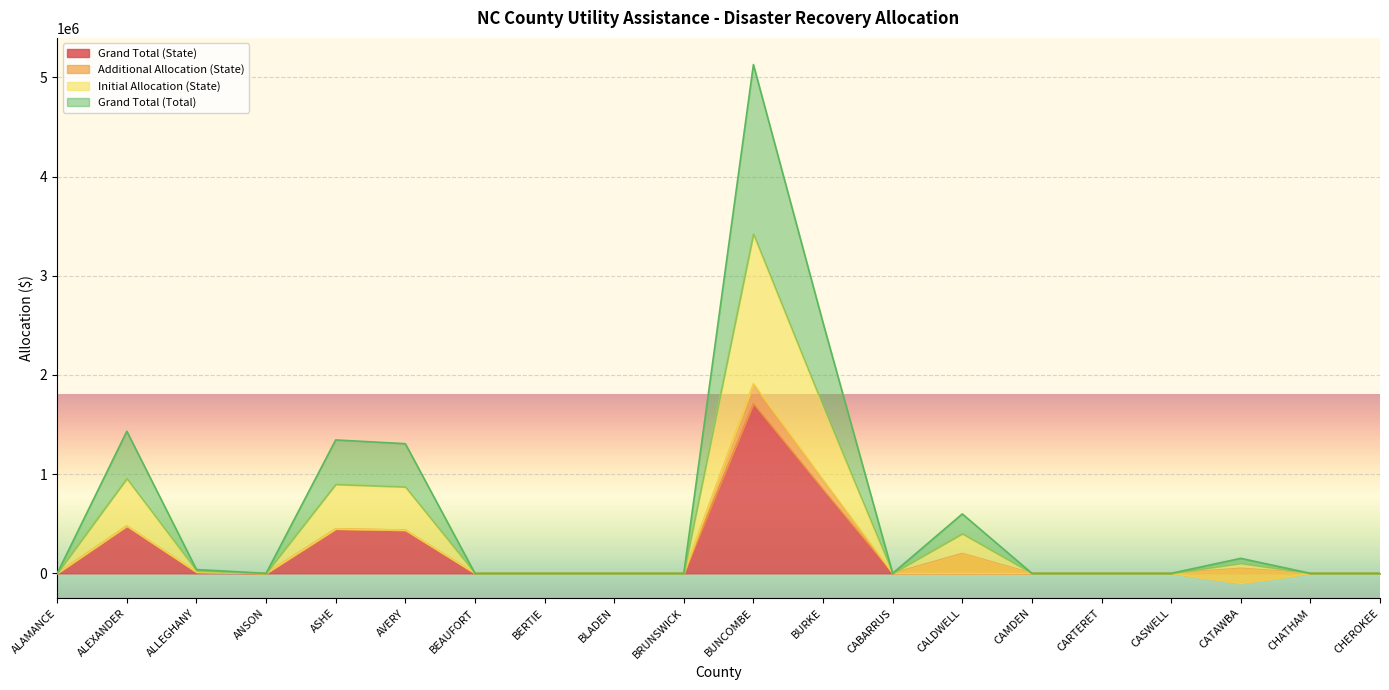

How many interior local peaks does the Initial Allocation (State) series have?

5